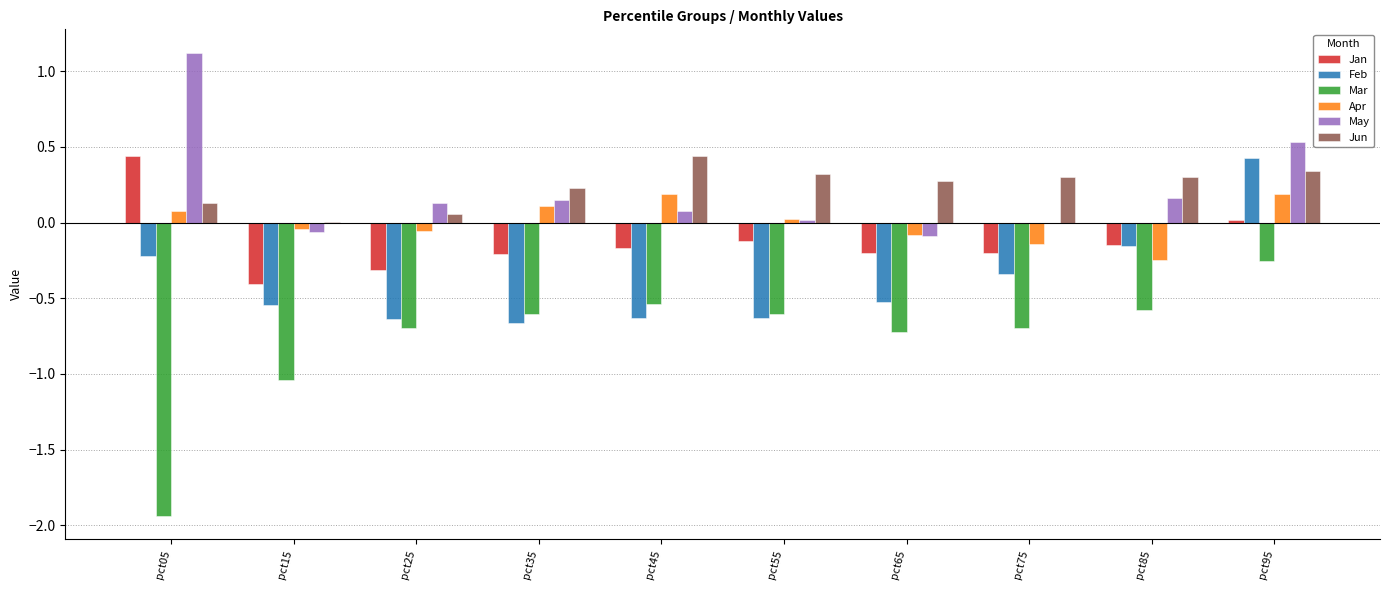

What is the sum of the Mar values at pct65 and pct35?

-1.3